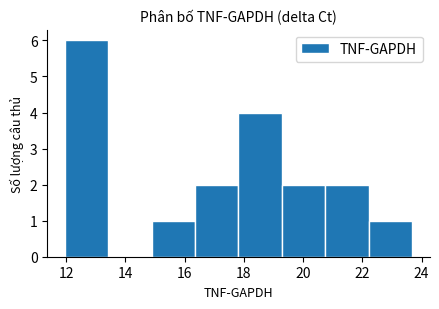

What is the height of the bar covering 14.8 to 16.4 on the x-axis? Neither the bar edges nor the heights are printed on the chart, so give them approximately, as read against the axes.

1